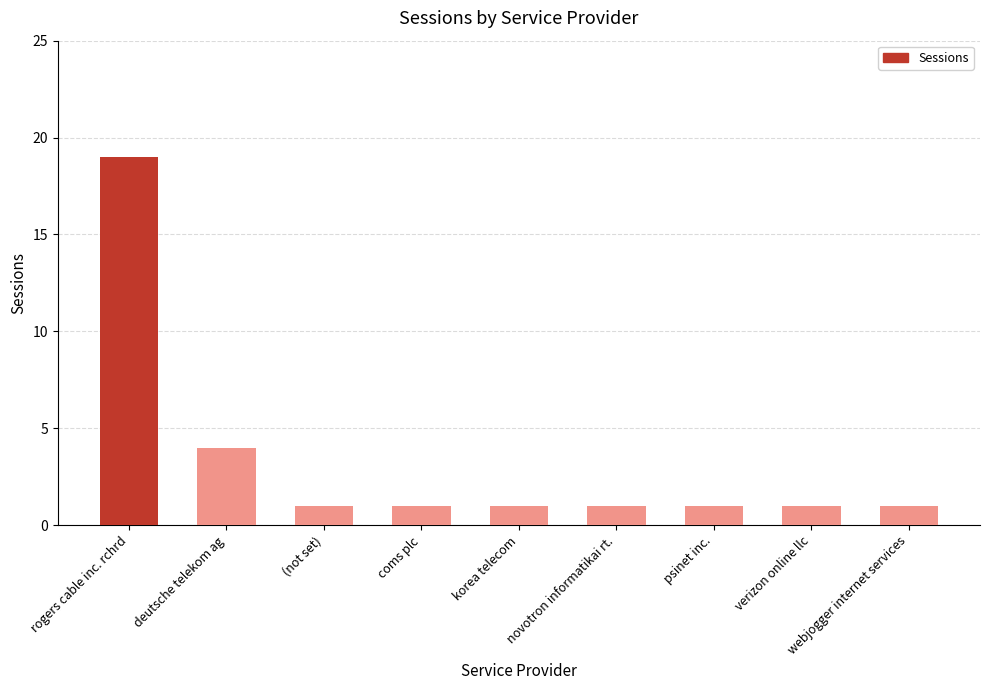

What is the greatest value displayed?

19